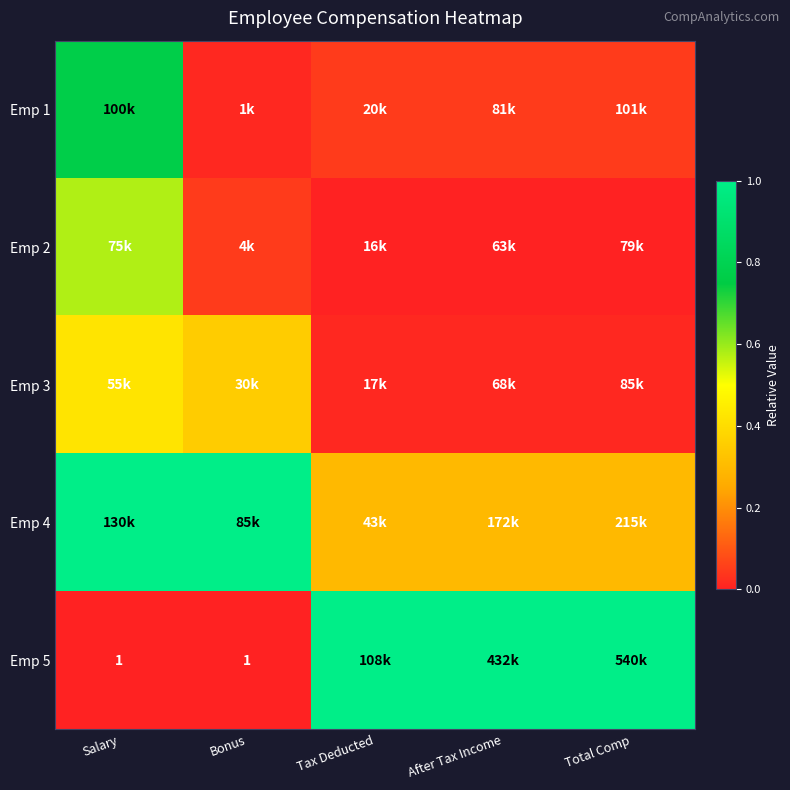

Which series has the widest spread of values?

Emp 5